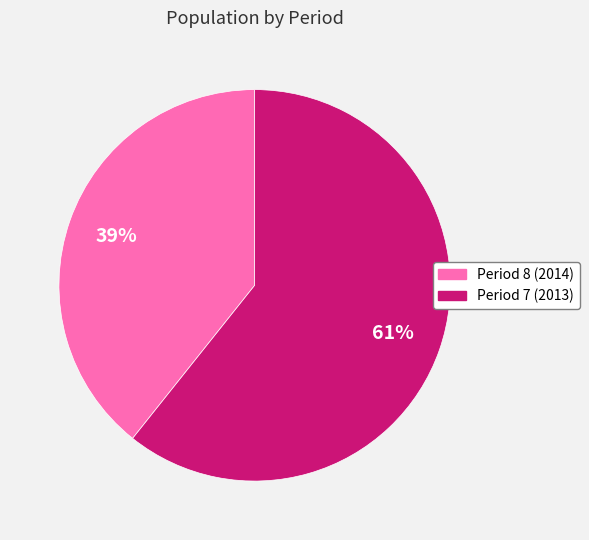

To the nearest percent, what is the average slice percentage?

50%